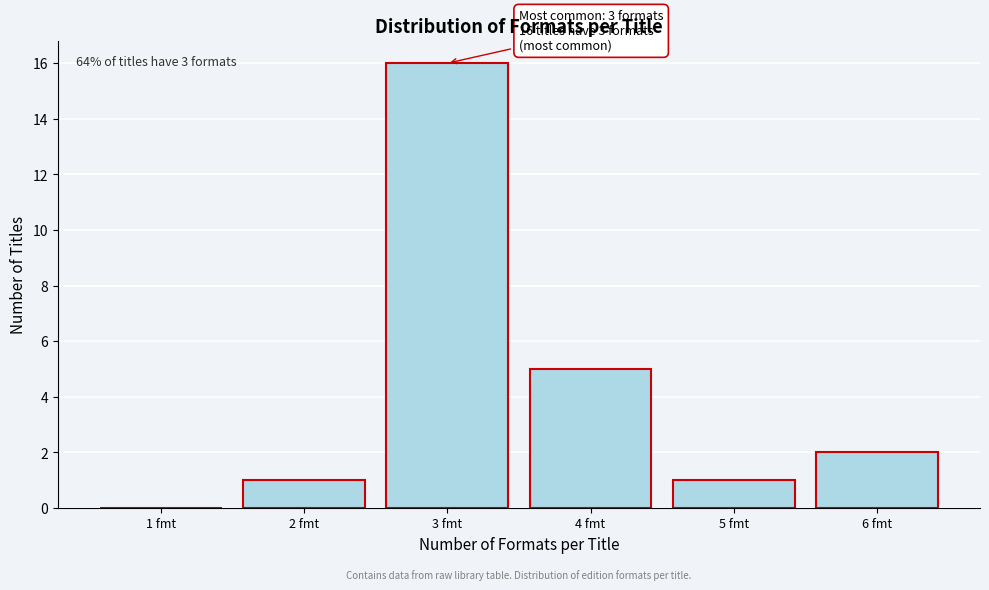

Reading right to left, transcribe all the data shown in this chart.

6 fmt=2	5 fmt=1	4 fmt=5	3 fmt=16	2 fmt=1	1 fmt=0